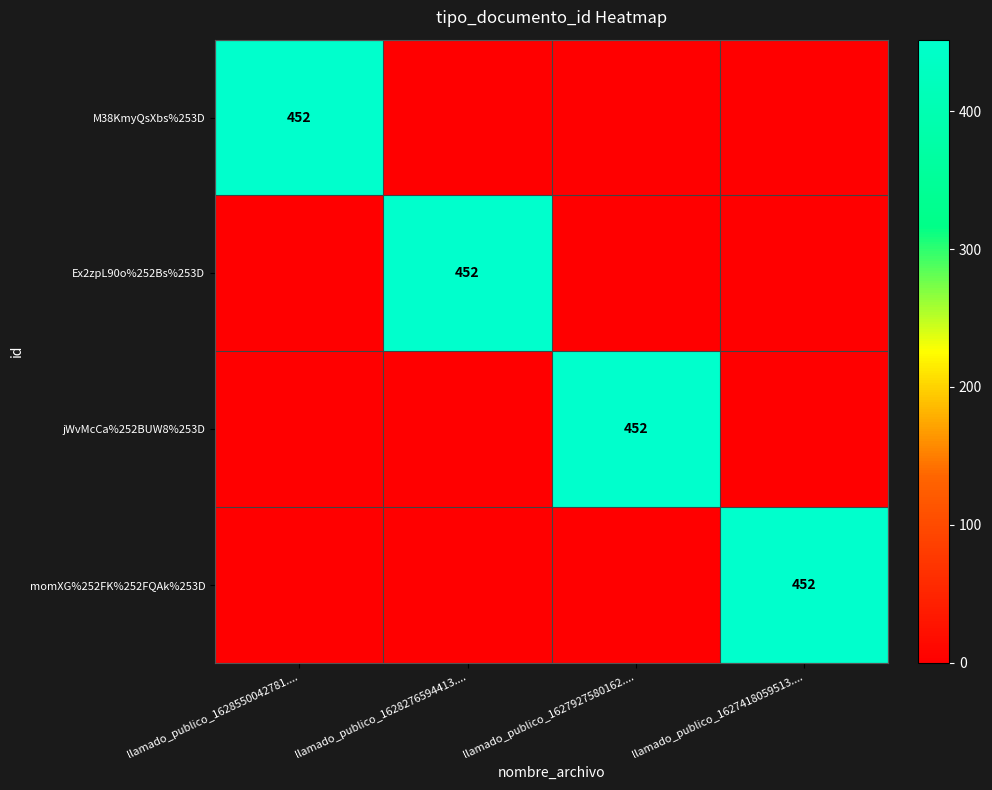

True or false: M38KmyQsXbs%253D has a value of 693 at llamado_publico_1628550042781.....

False